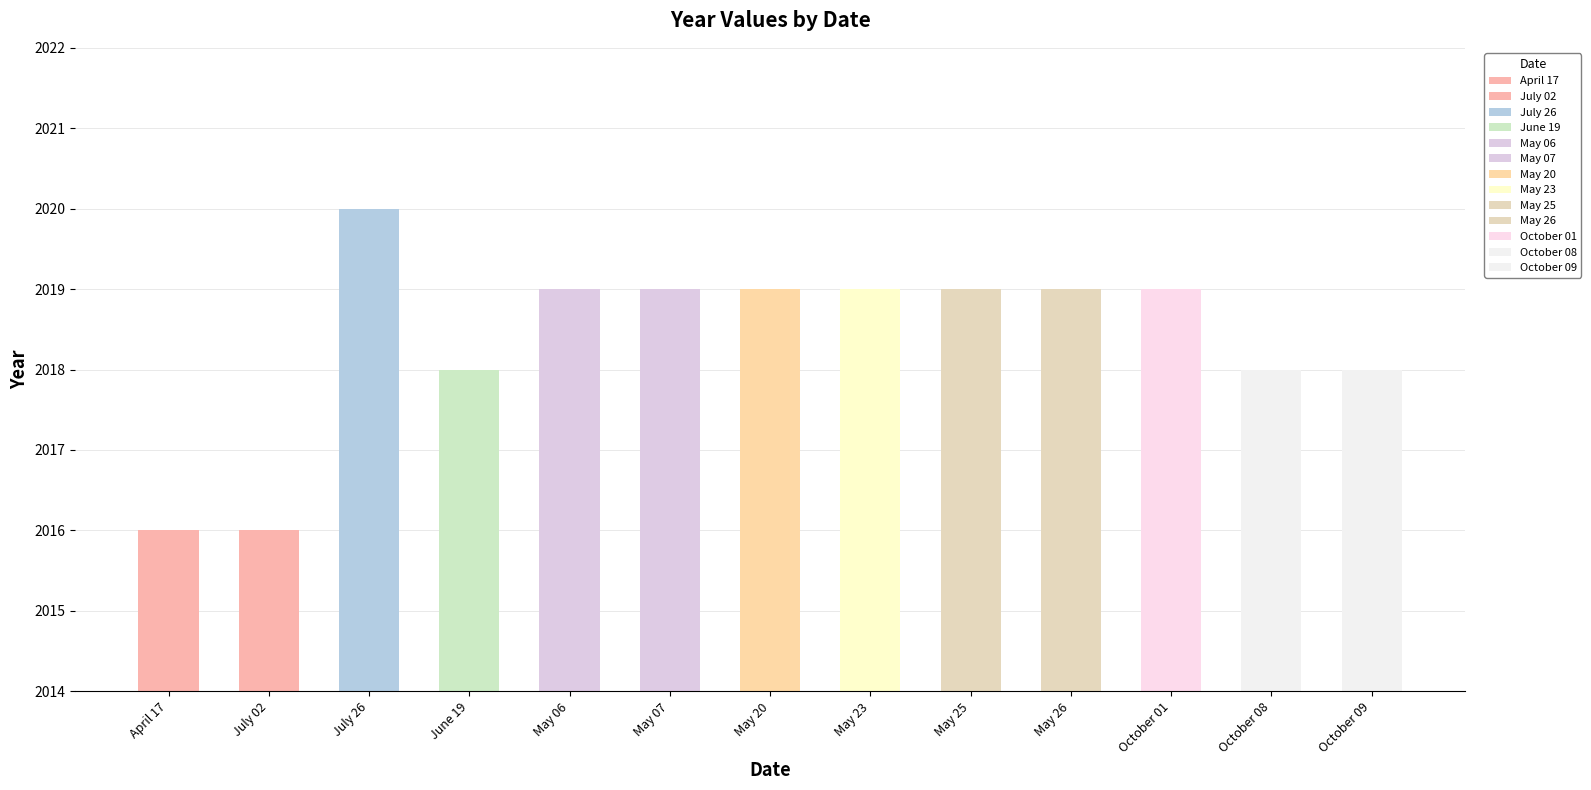

What is the change in value from May 25 to October 09?

-1